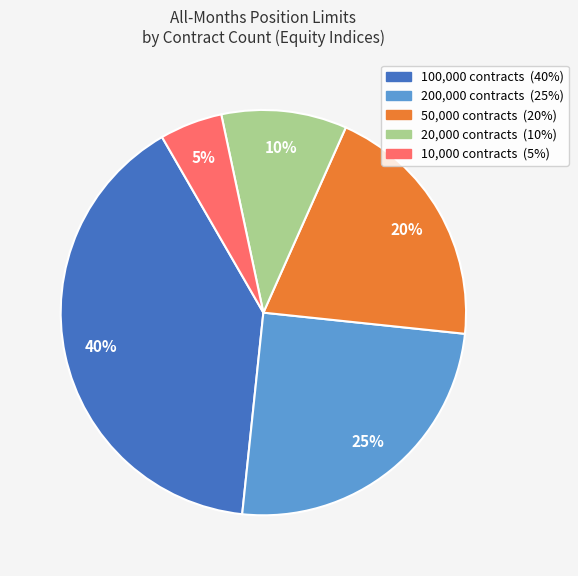

Does any single category account for the majority?

No